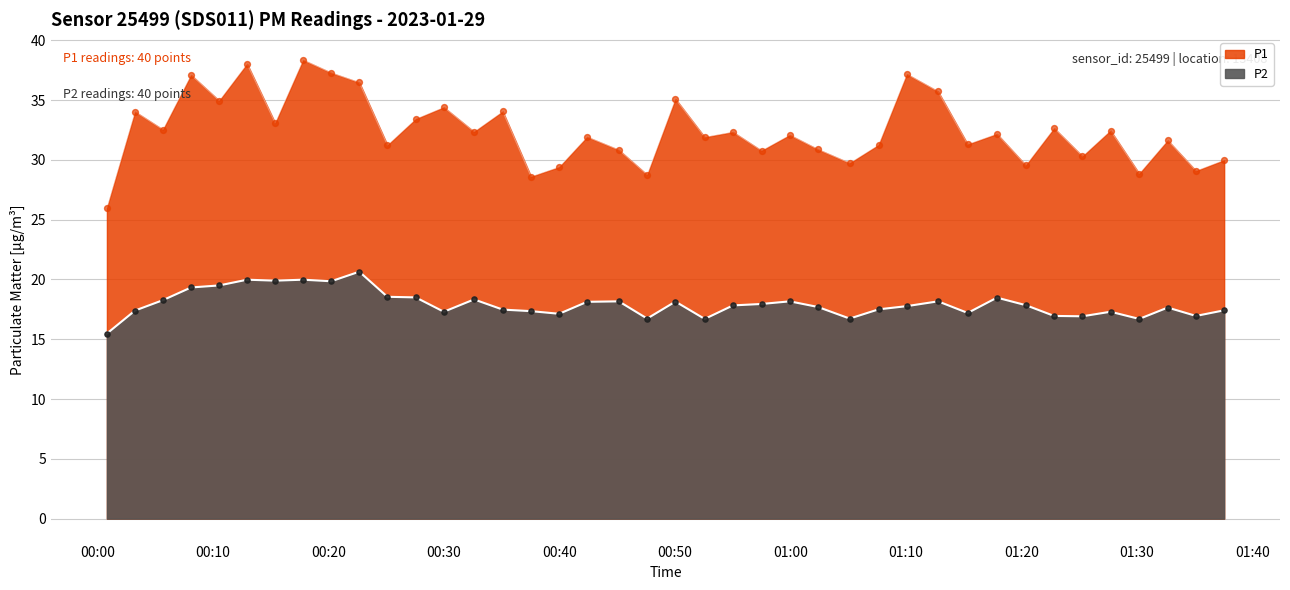

What is the total value across all series at 00:00?

41.5